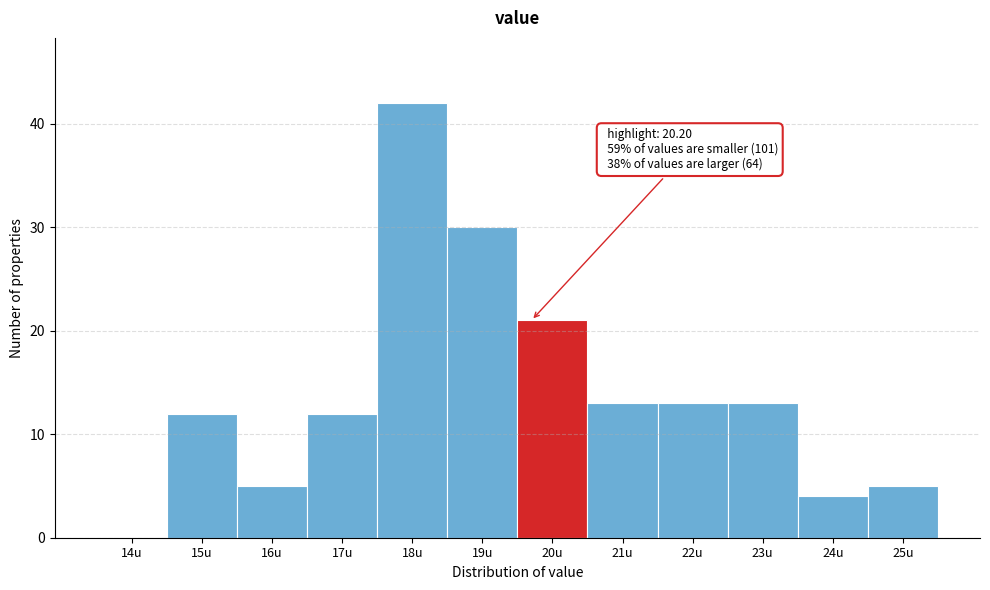

Reading left to right, what are all the values shown in this chart?

14u=0	15u=12	16u=5	17u=12	18u=42	19u=30	20u=21	21u=13	22u=13	23u=13	24u=4	25u=5